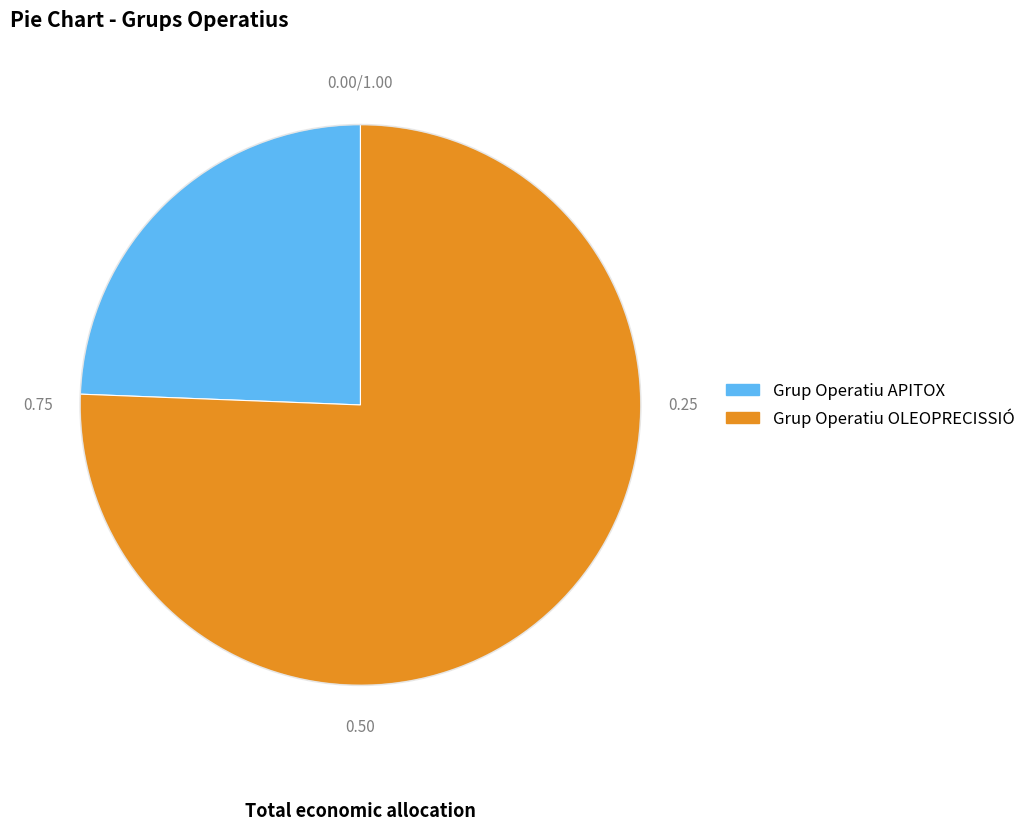

Approximately how many times larger is the value at Grup Operatiu APITOX compared to Grup Operatiu OLEOPRECISSIÓ?

0.3